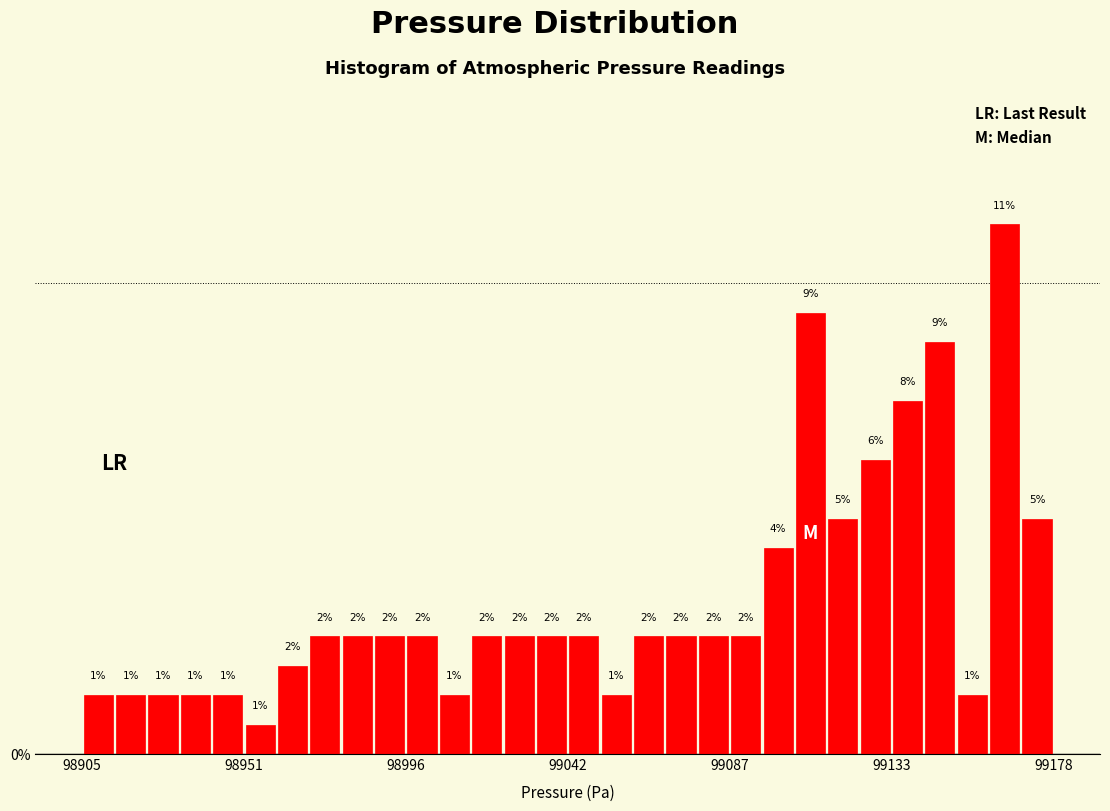

Around what value on the x-axis is the tallest bar? Give the approximate position of its centre, as read against the axis.

99165